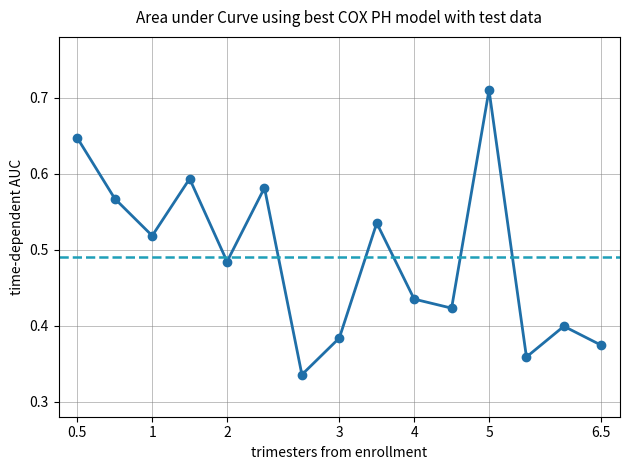

What is the maximum value shown in the chart?

0.7